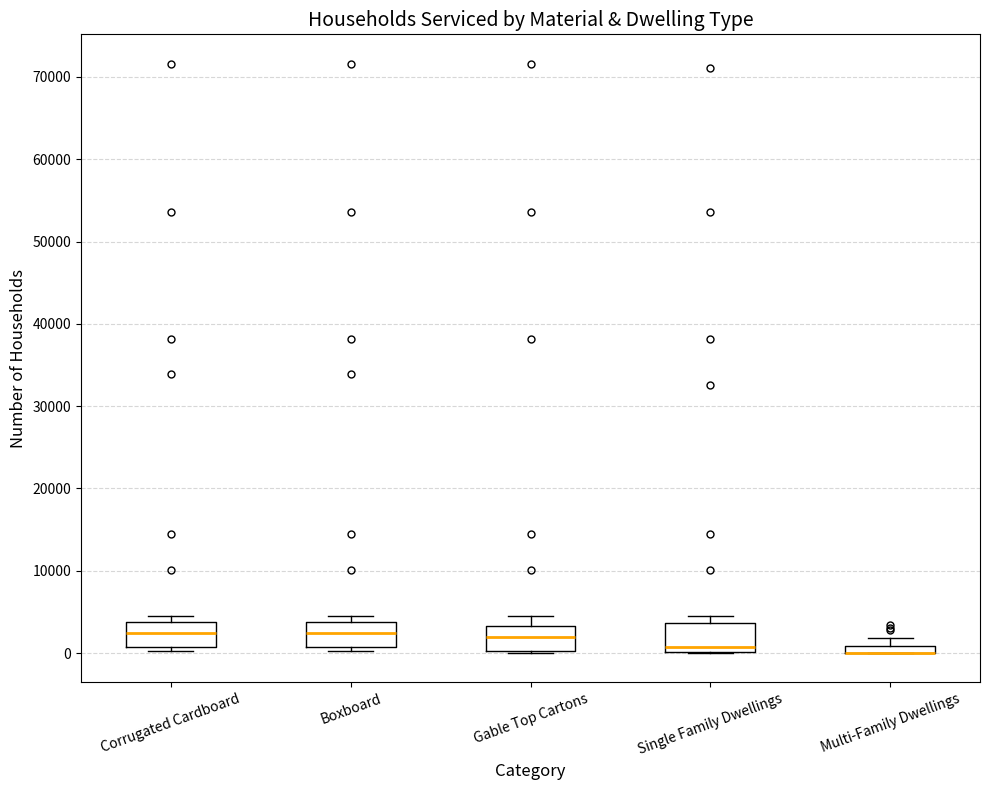

Where is the lower edge of the box for Boxboard on the y-axis? The values are not printed on the chart, so give them approximately, as read against the axis.

1000